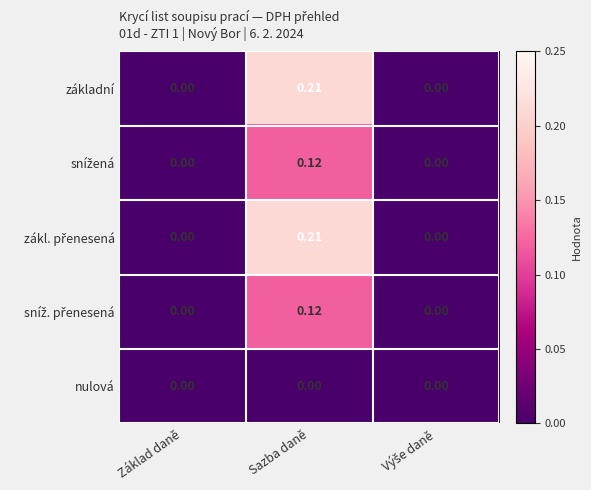

How many categories are shown in the chart?

3